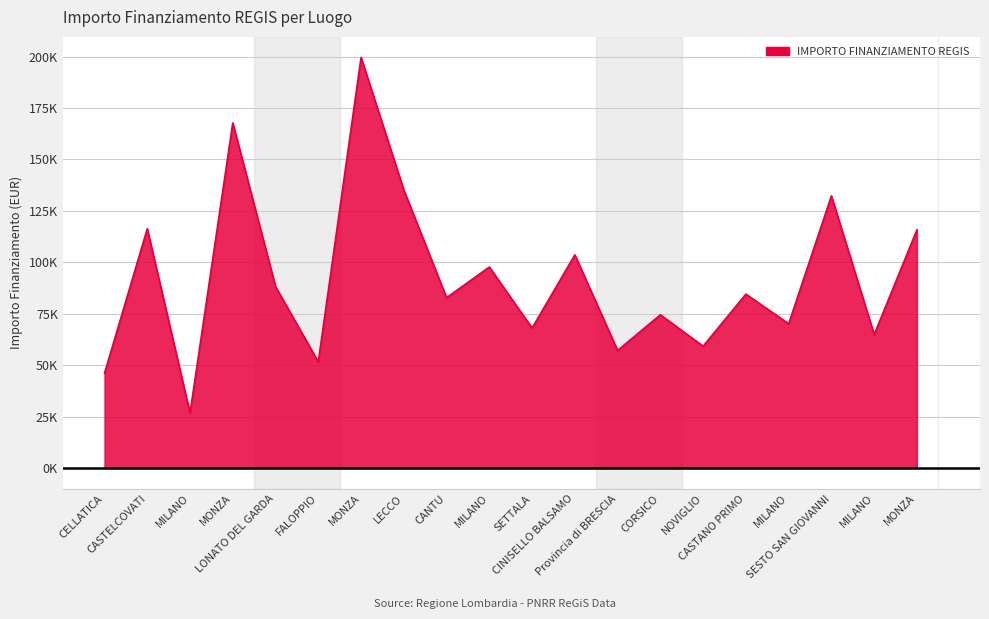

Does the chart have visible grid lines?

Yes